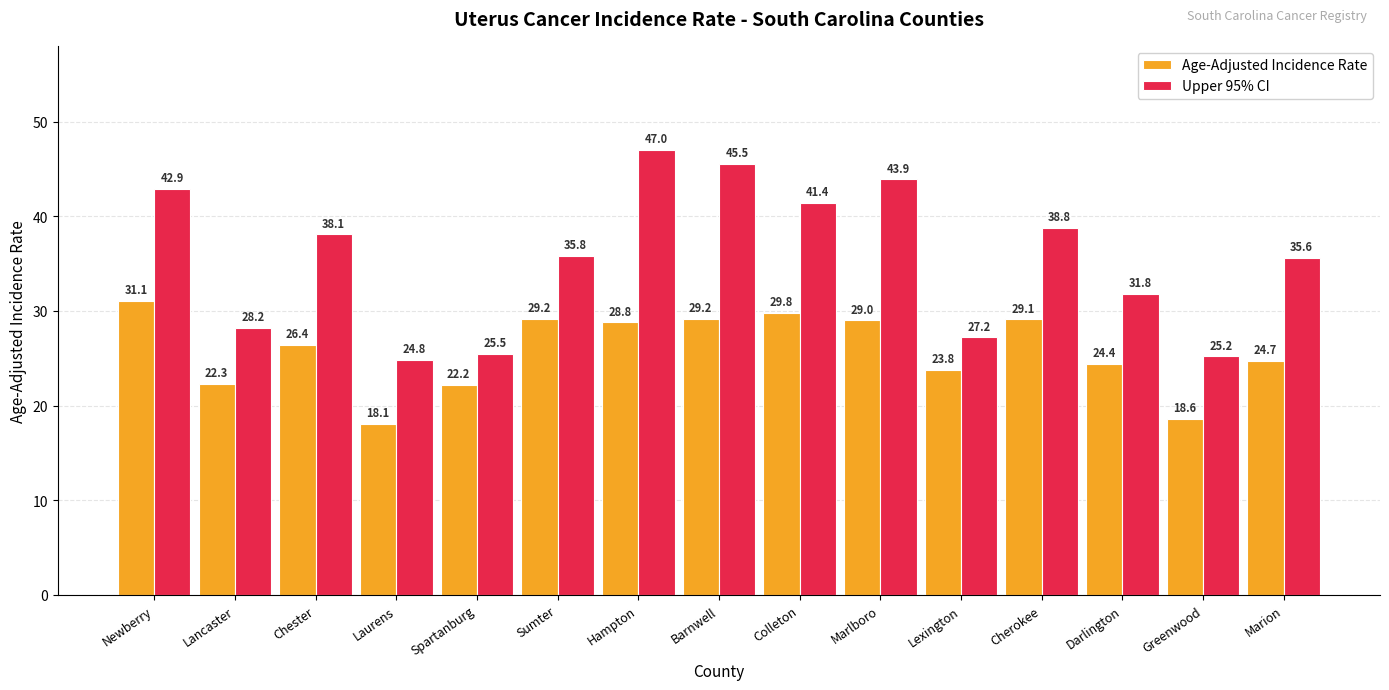

Where is Age-Adjusted Incidence Rate nearest to the value 24?

Lexington